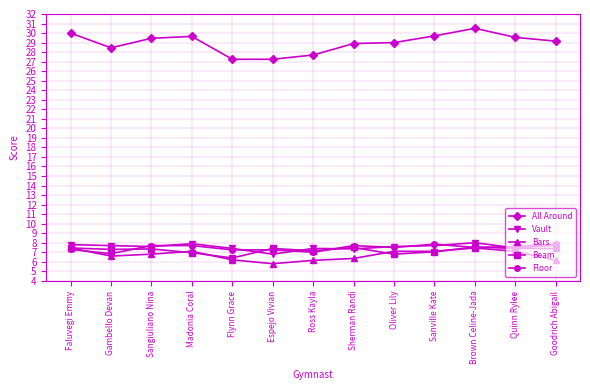

Which series has the widest spread of values?

All Around